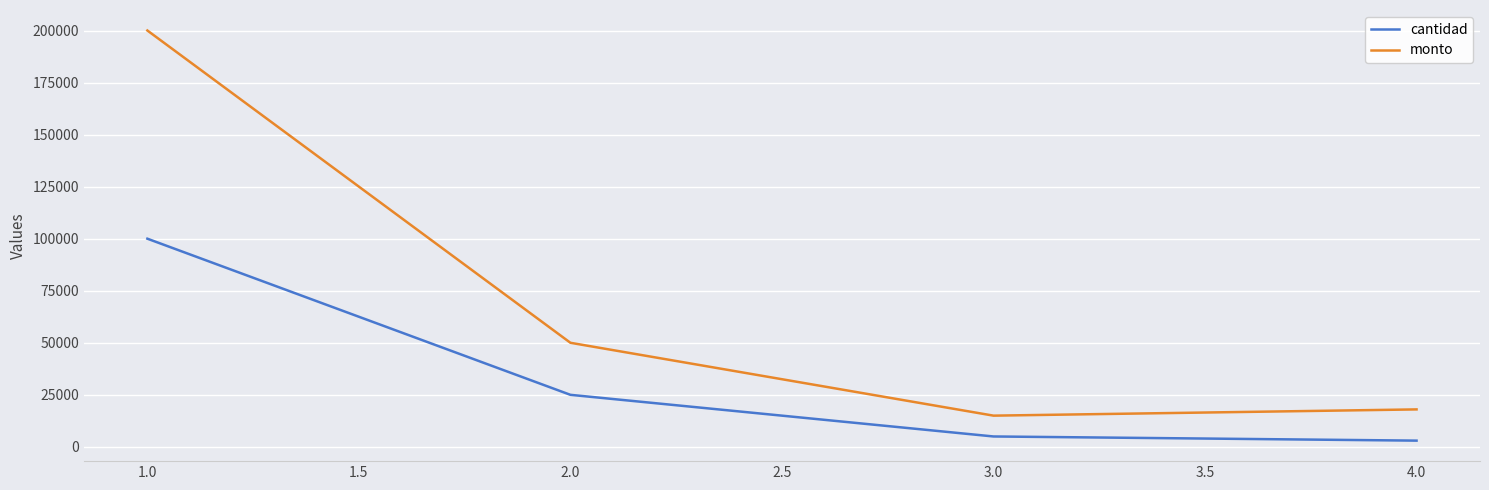

How many values in the cantidad series are below 25000?

2